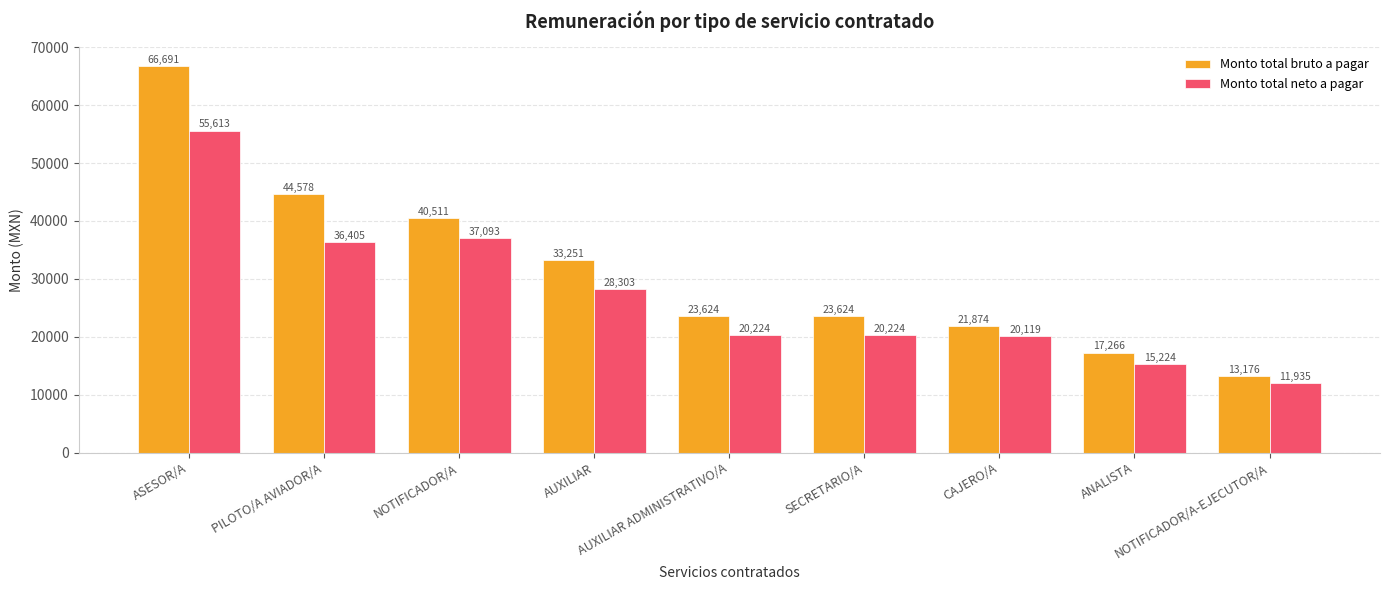

How many data points in Monto total bruto a pagar are above 23623?

6